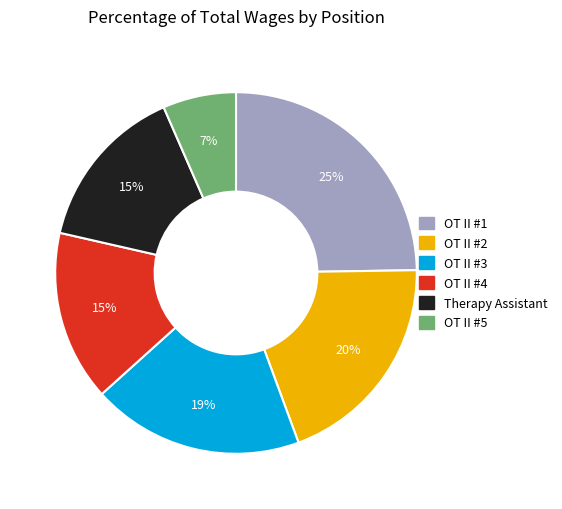

Does any single category account for the majority?

No